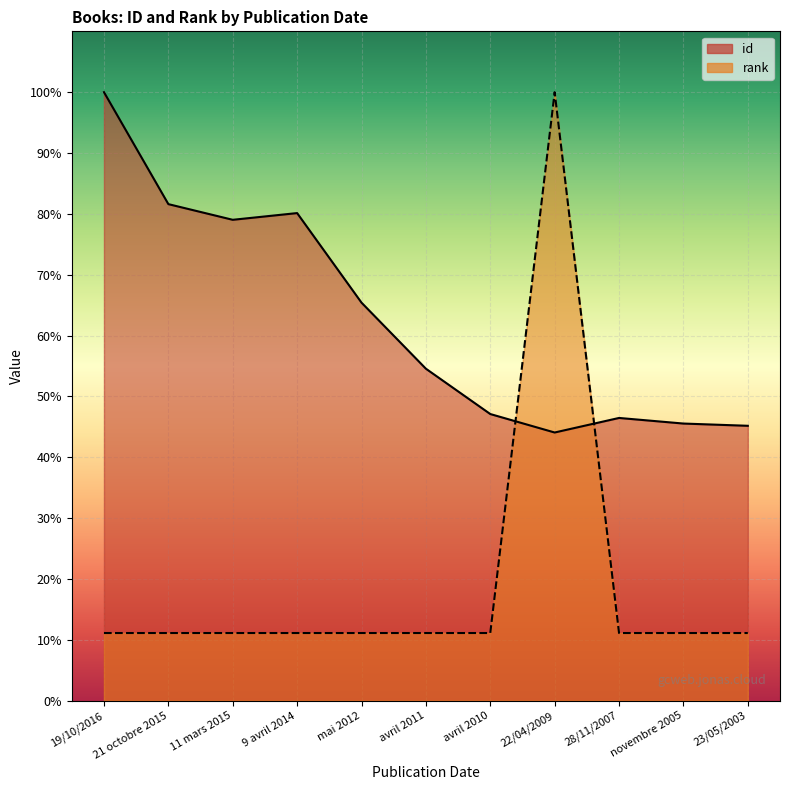

How many values in the id series exceed 54?

6